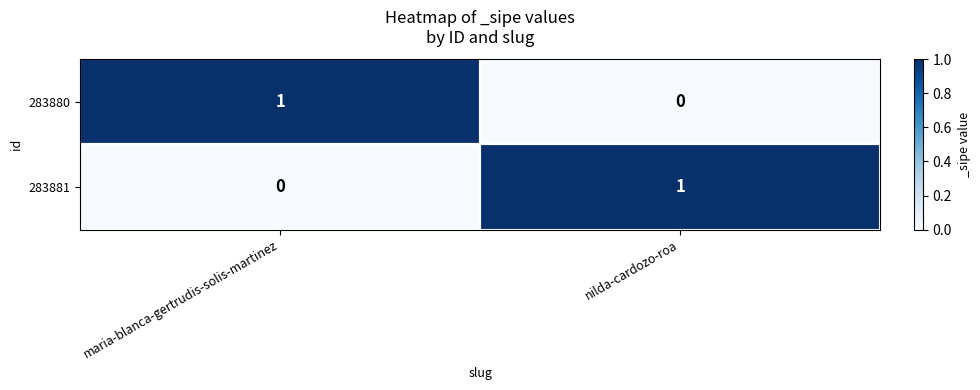

At which label is 283881 closest to 0?

maria-blanca-gertrudis-solis-martinez